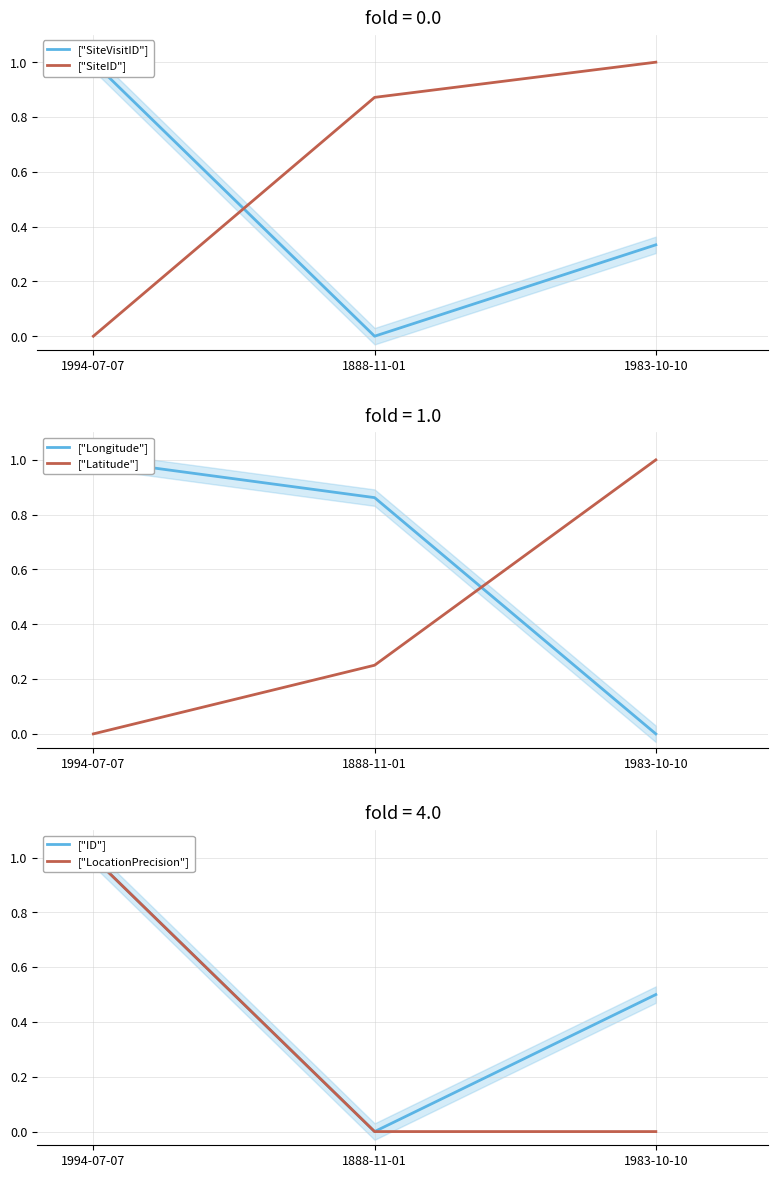

Reading right to left, list all the values displayed in this chart.

["SiteVisitID"]: 0.3	0.0	1.0
["SiteID"]: 1.0	0.9	0.0
["Longitude"]: 0.0	0.9	1.0
["Latitude"]: 1.0	0.3	0.0
["ID"]: 0.5	0.0	1.0
["LocationPrecision"]: 0.0	0.0	1.0